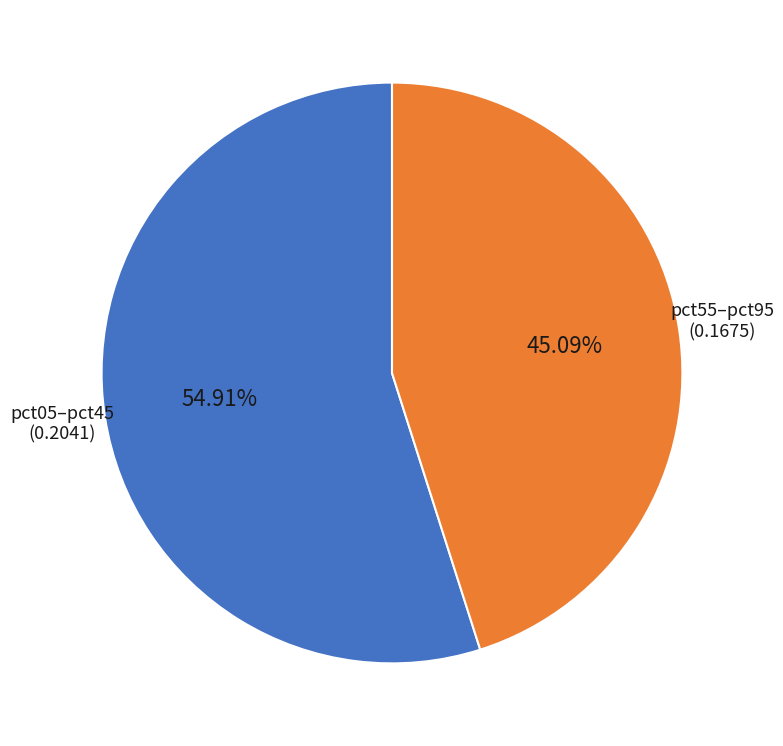

To the nearest percent, what is the difference between the largest and smallest slice percentages?

10%